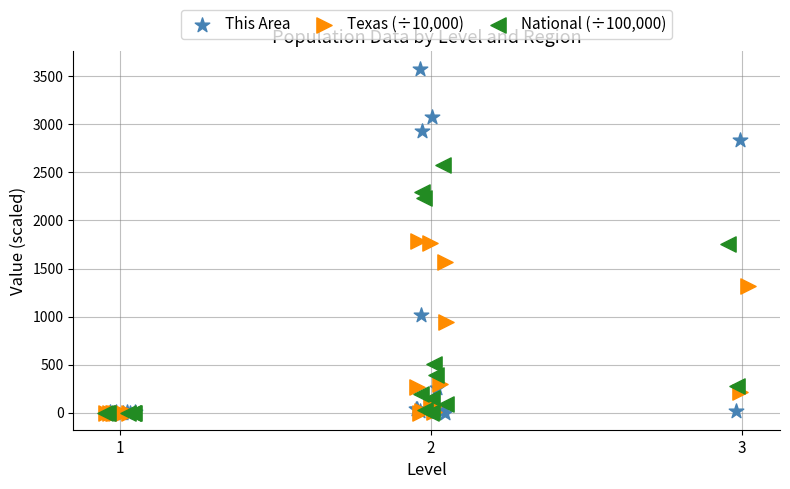

What are all the series names shown in the legend?

This Area, Texas (÷10,000), National (÷100,000)